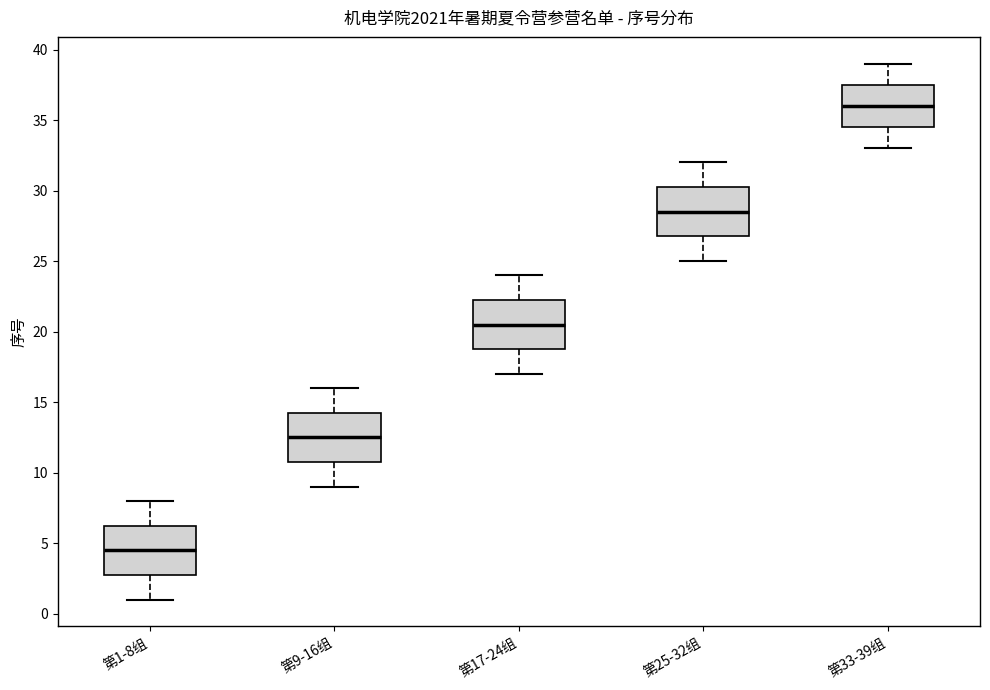

Where does the lower whisker of the box for 第9-16组 end on the y-axis? The values are not printed on the chart, so give them approximately, as read against the axis.

9.0